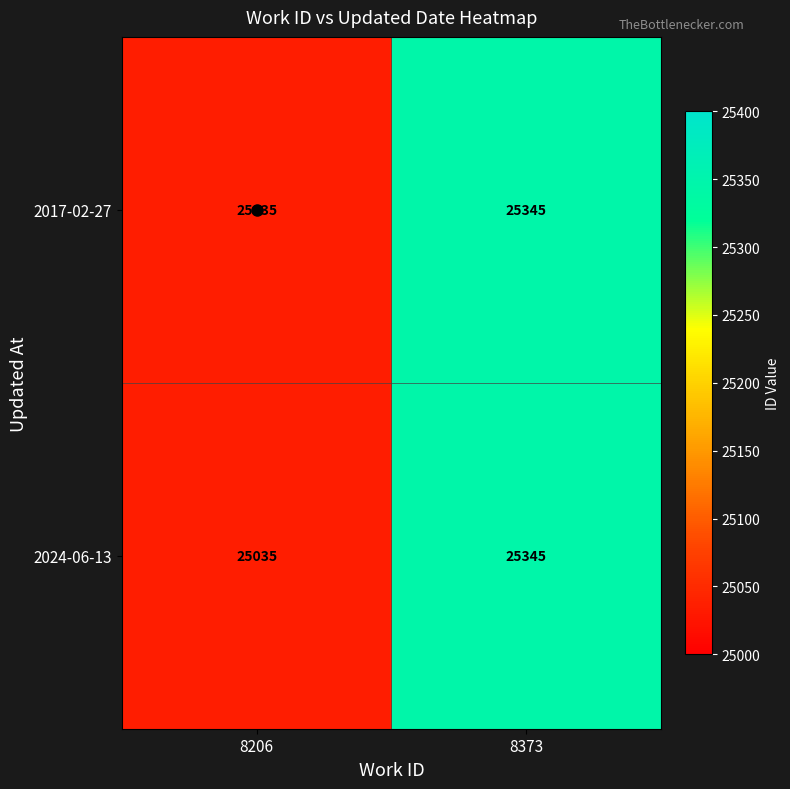

Rank the categories by 2024-06-13 value from lowest to highest.

8206, 8373